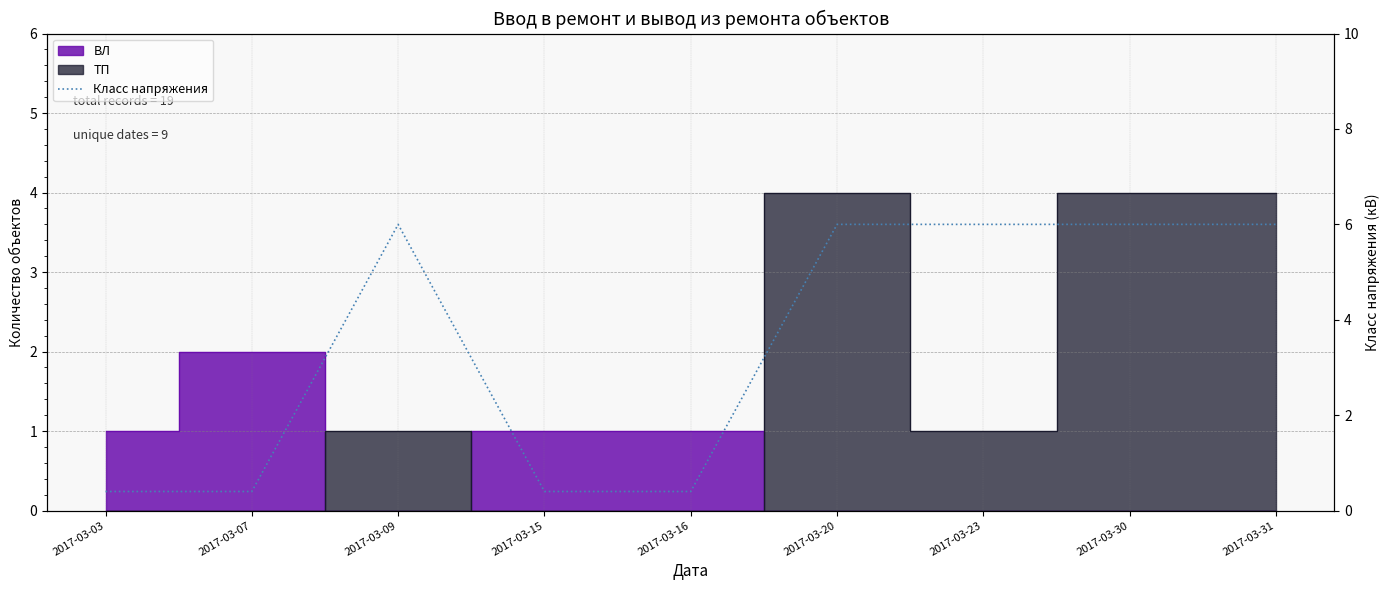

Is it true that the value at 2017-03-15 is 0.2?

False